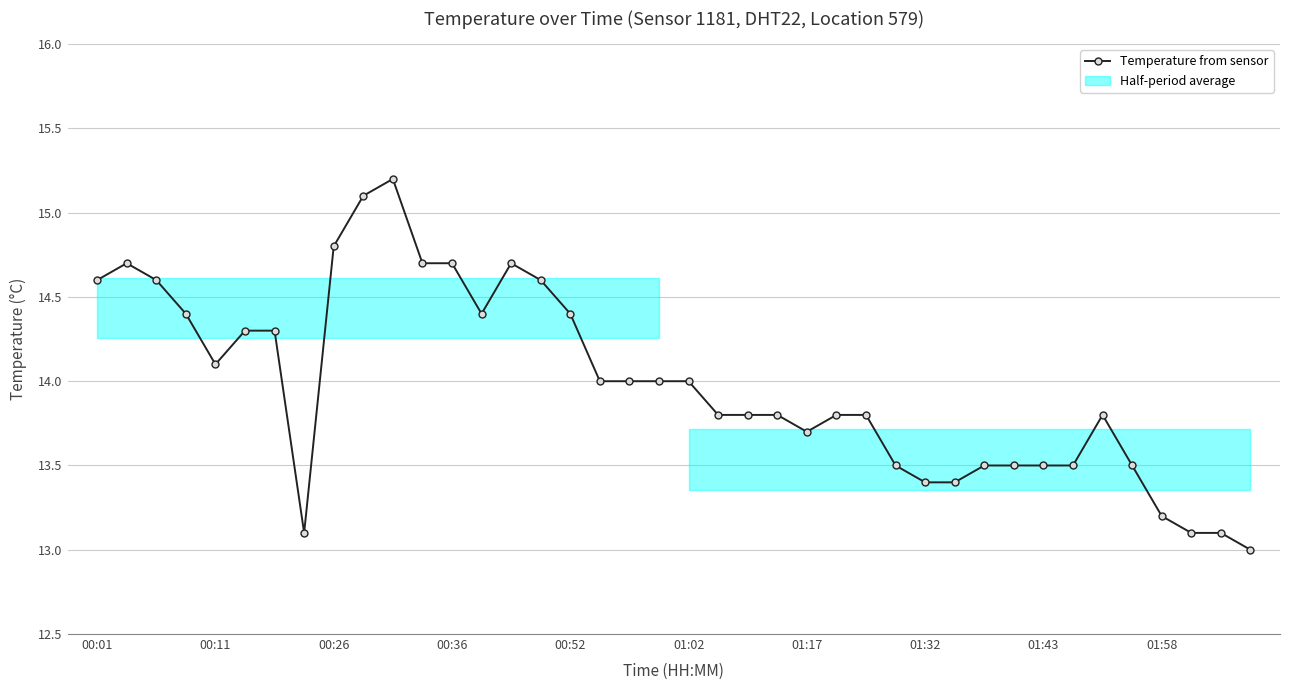

What is the value of the 40th point from the left?

13.0